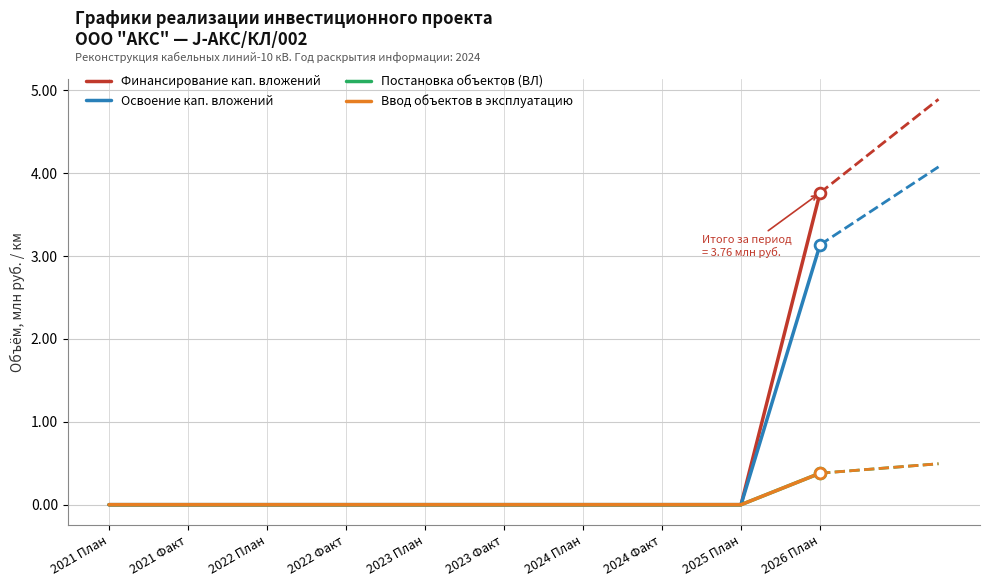

What are all the series names shown in the legend?

Финансирование кап. вложений, Освоение кап. вложений, Постановка объектов (ВЛ), Ввод объектов в эксплуатацию